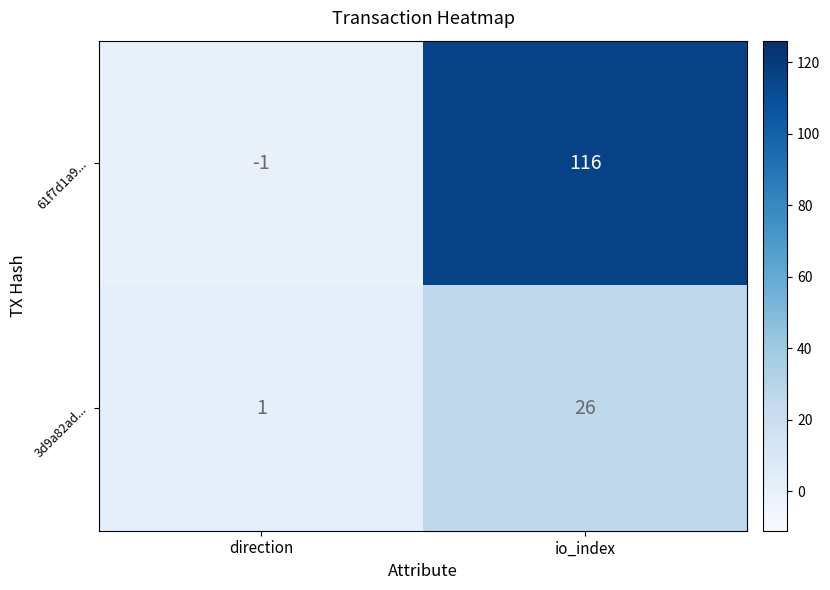

The value of 61f7d1a9... at io_index is 116. True or false?

True